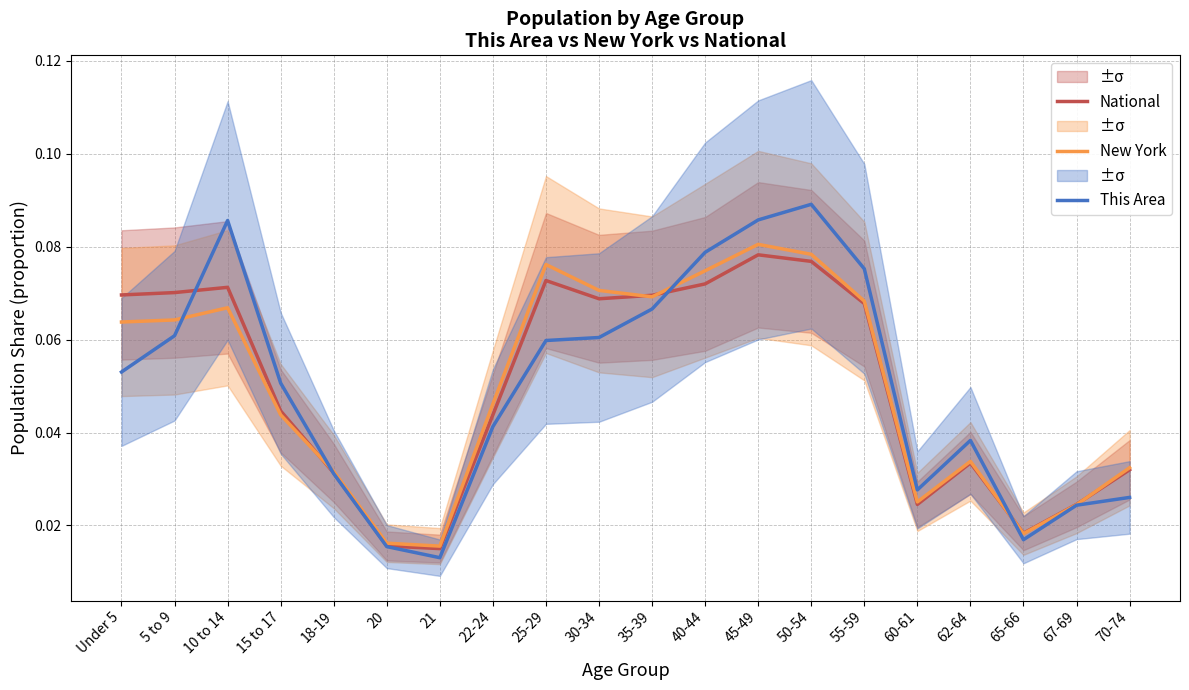

What is the difference between the maximum and minimum values in the National series?

0.1